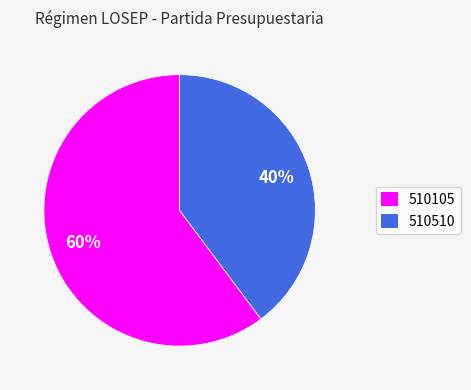

Which slice is the largest?

510105